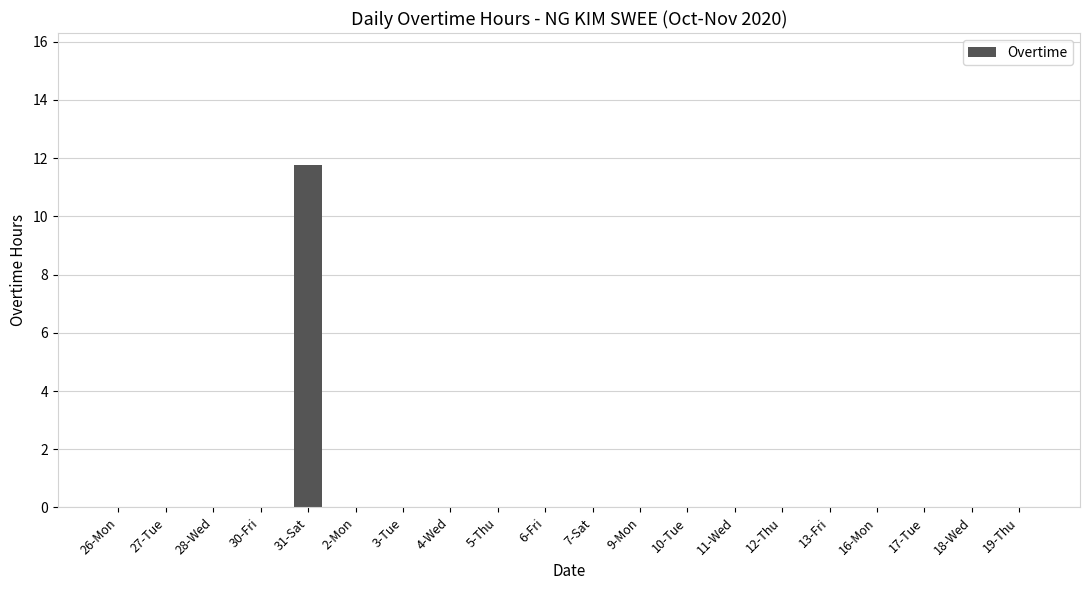

What is the sum of all values?

11.8